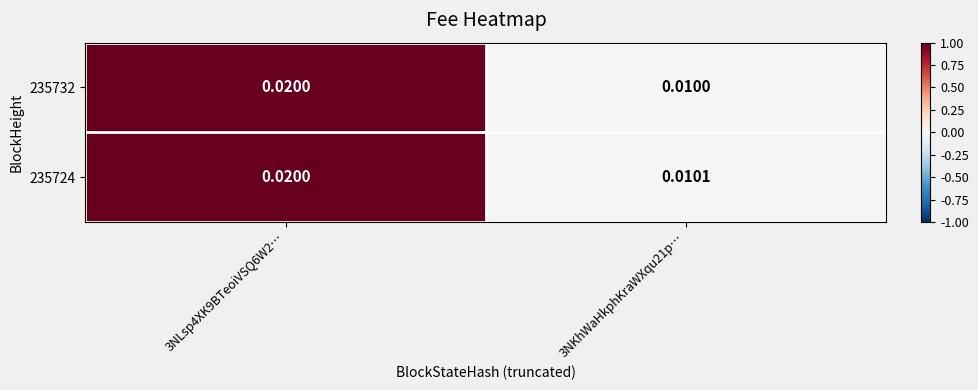

How many categories are shown in the chart?

2